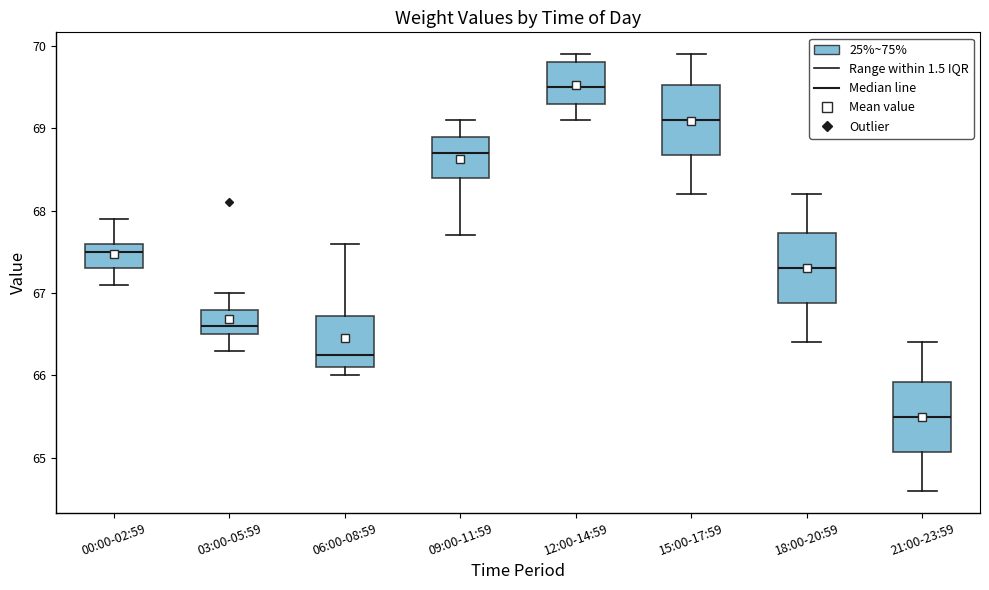

Reading left to right, transcribe this box plot: for each box, give where its median line is, the range the box spans, and where its two whiskers end, as read against the y-axis. The values are not printed on the chart, so give them approximately, as read against the axis.

00:00-02:59: median 67.5, box 67.3 to 67.6, whiskers 67.1 to 67.9
03:00-05:59: median 66.6, box 66.5 to 66.8, whiskers 66.3 to 67.0
06:00-08:59: median 66.3, box 66.1 to 66.7, whiskers 66.0 to 67.6
09:00-11:59: median 68.7, box 68.4 to 68.9, whiskers 67.7 to 69.1
12:00-14:59: median 69.5, box 69.3 to 69.8, whiskers 69.1 to 69.9
15:00-17:59: median 69.1, box 68.7 to 69.5, whiskers 68.2 to 69.9
18:00-20:59: median 67.3, box 66.9 to 67.7, whiskers 66.4 to 68.2
21:00-23:59: median 65.5, box 65.1 to 65.9, whiskers 64.6 to 66.4